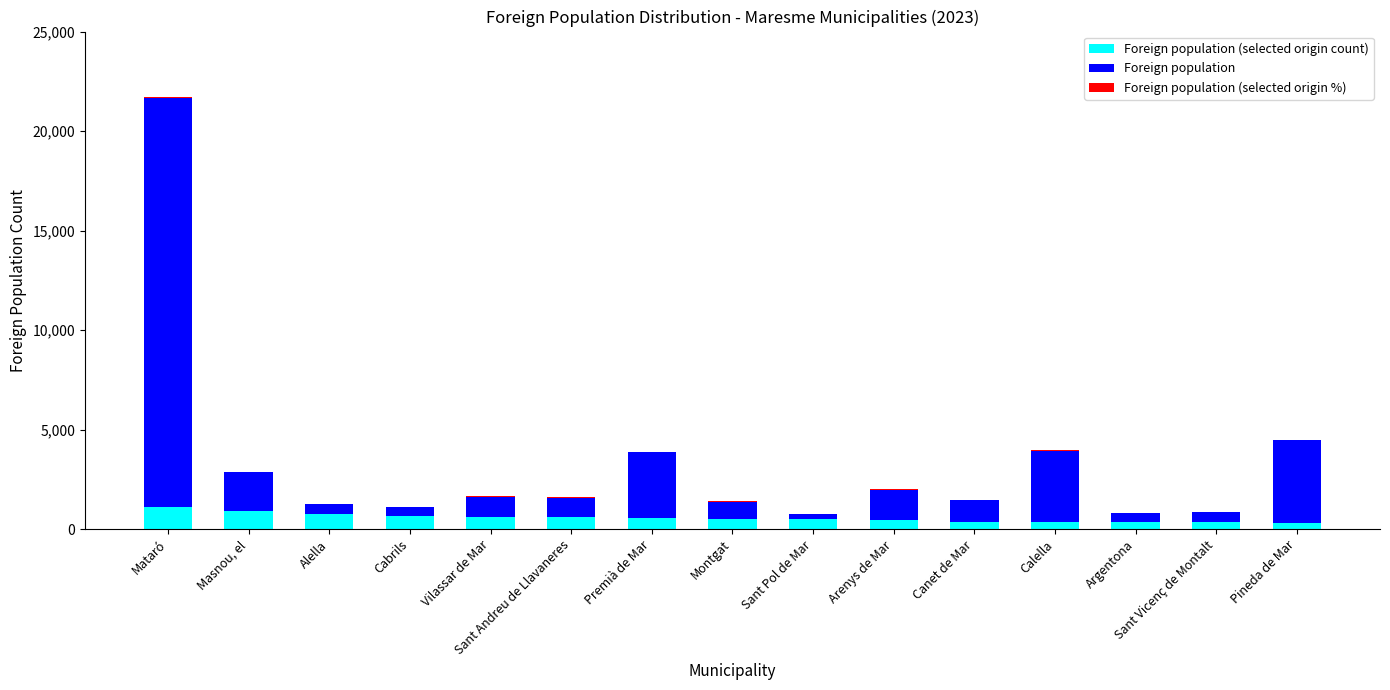

At which category is the sum across all series the highest?

Mataró